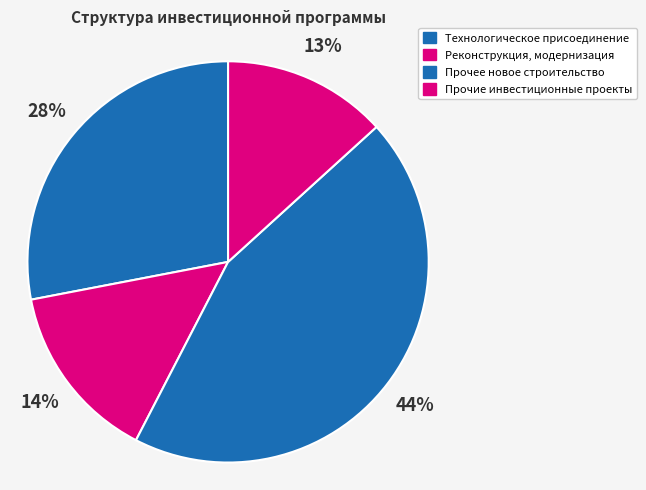

To the nearest percent, what is the average slice percentage?

25%